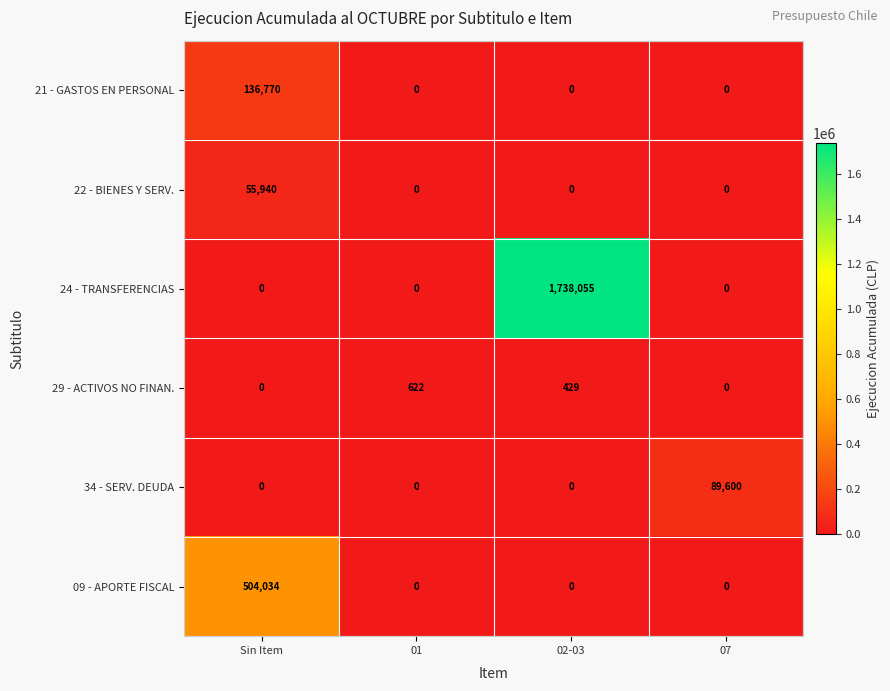

Rank the series by their maximum value, from highest to lowest.

24 - TRANSFERENCIAS, 09 - APORTE FISCAL, 21 - GASTOS EN PERSONAL, 34 - SERV. DEUDA, 22 - BIENES Y SERV., 29 - ACTIVOS NO FINAN.